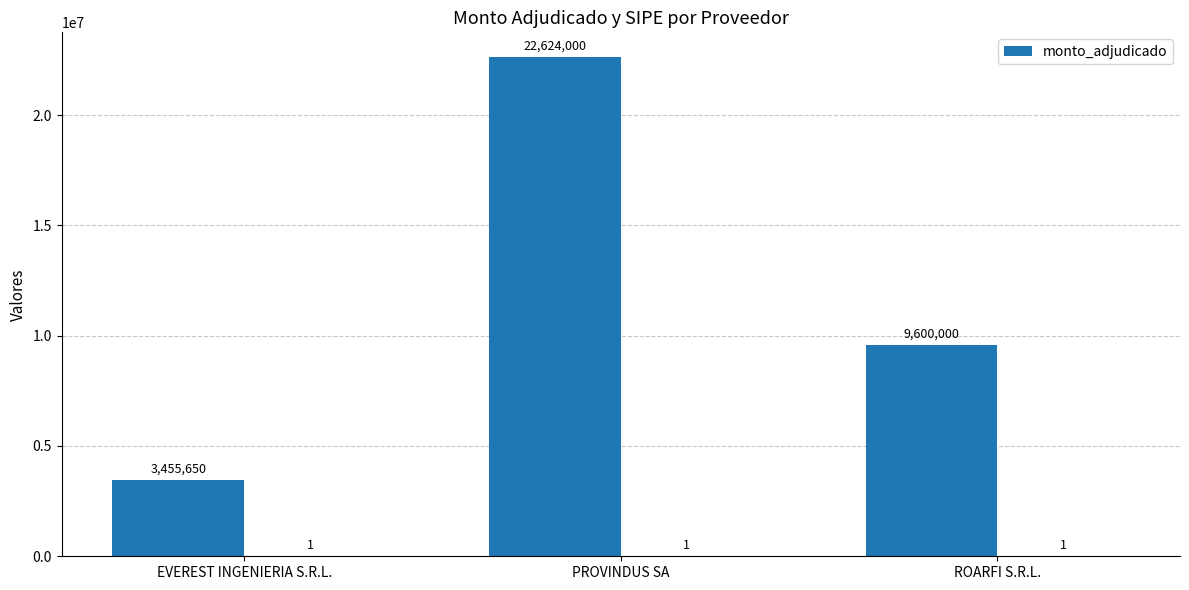

What is the ratio of the value at EVEREST INGENIERIA S.R.L. to the value at ROARFI S.R.L.?

0.4